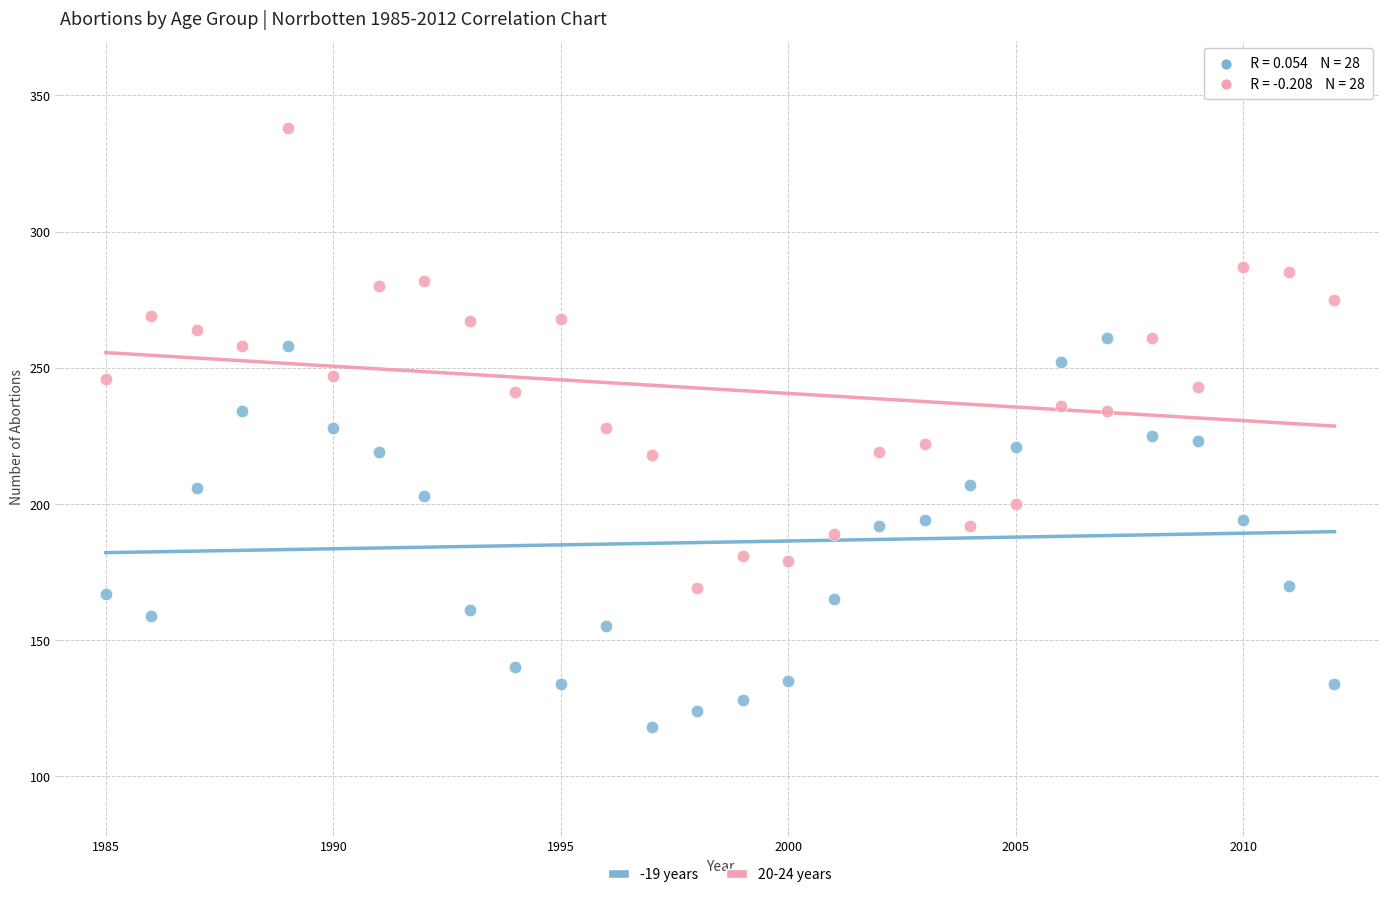

Which series has the widest spread of Y values?

20-24 years